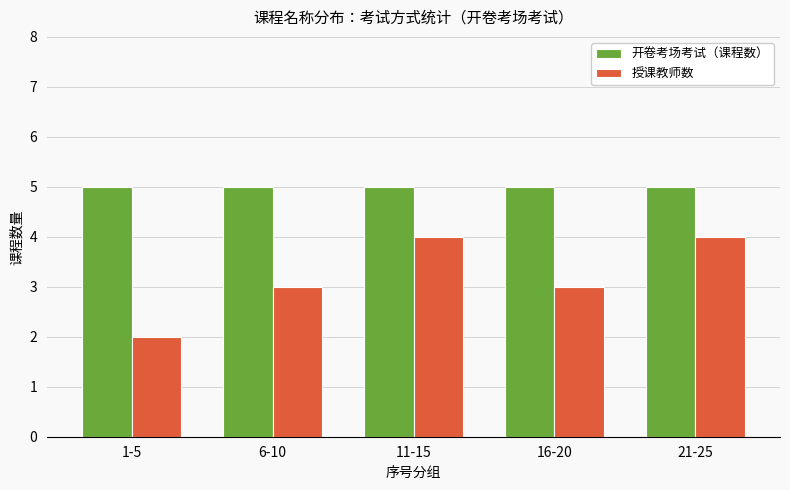

Which series has the widest spread of values?

授课教师数